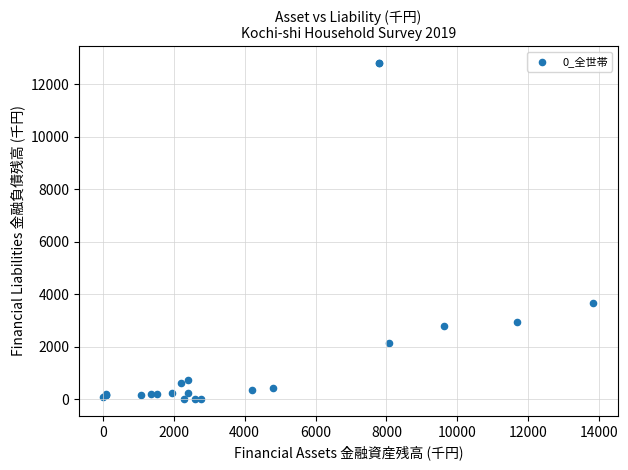

What Y value in the scatter plot is closest to 6407?

3672